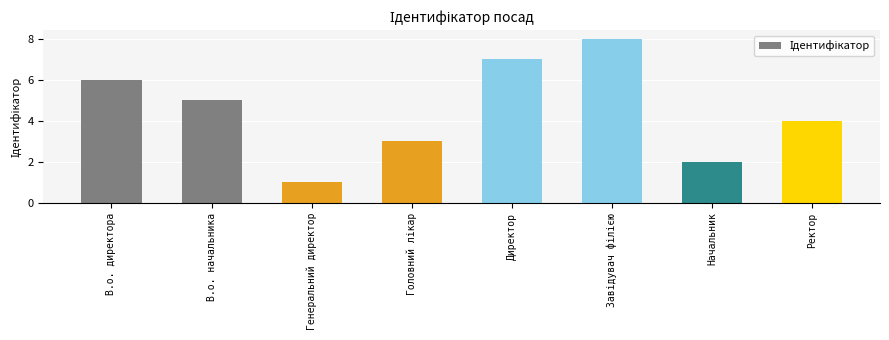

Approximately how many times larger is the value at В.о. директора compared to Генеральний директор?

6.0